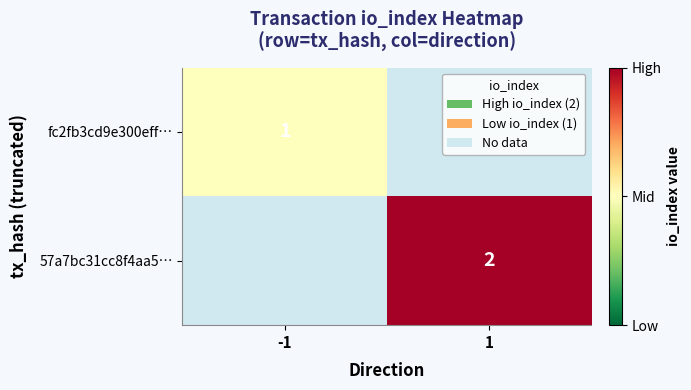

Is it true that 57a7bc31cc8f4aa5… equals 3 at 1?

False